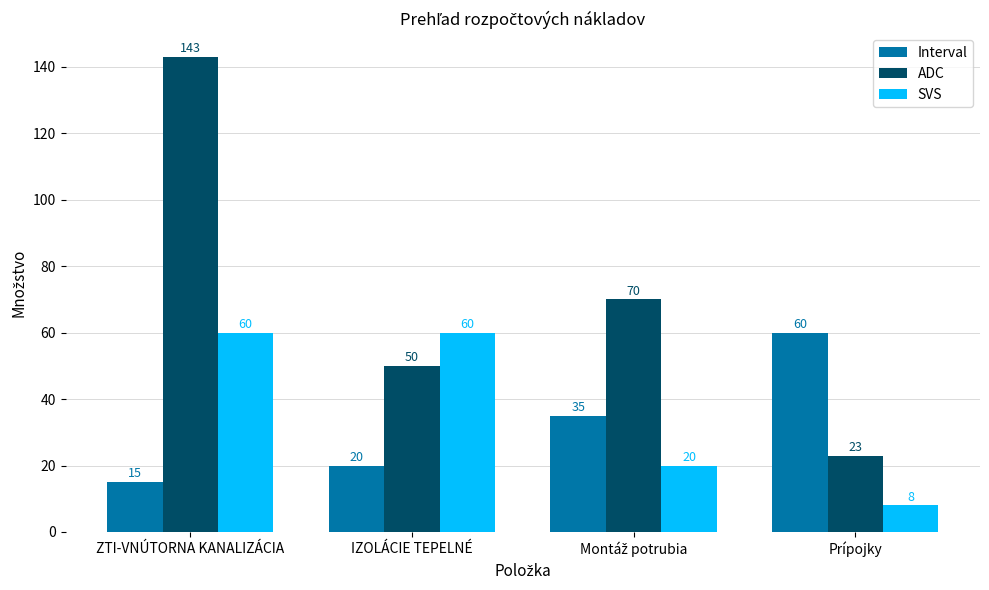

What is the difference between the second highest and minimum values in the SVS series?

52